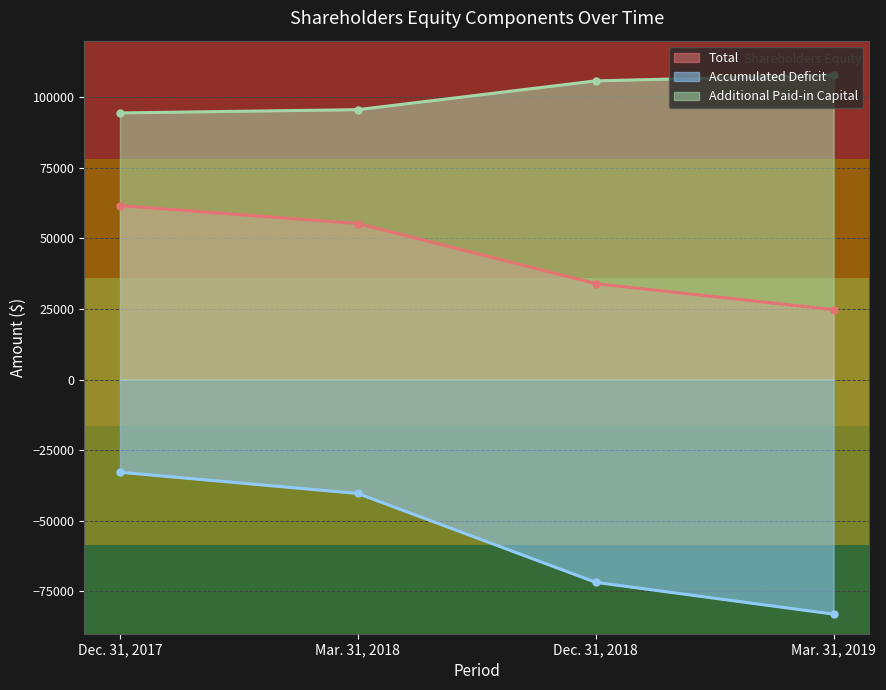

How many lines are shown in the chart?

3